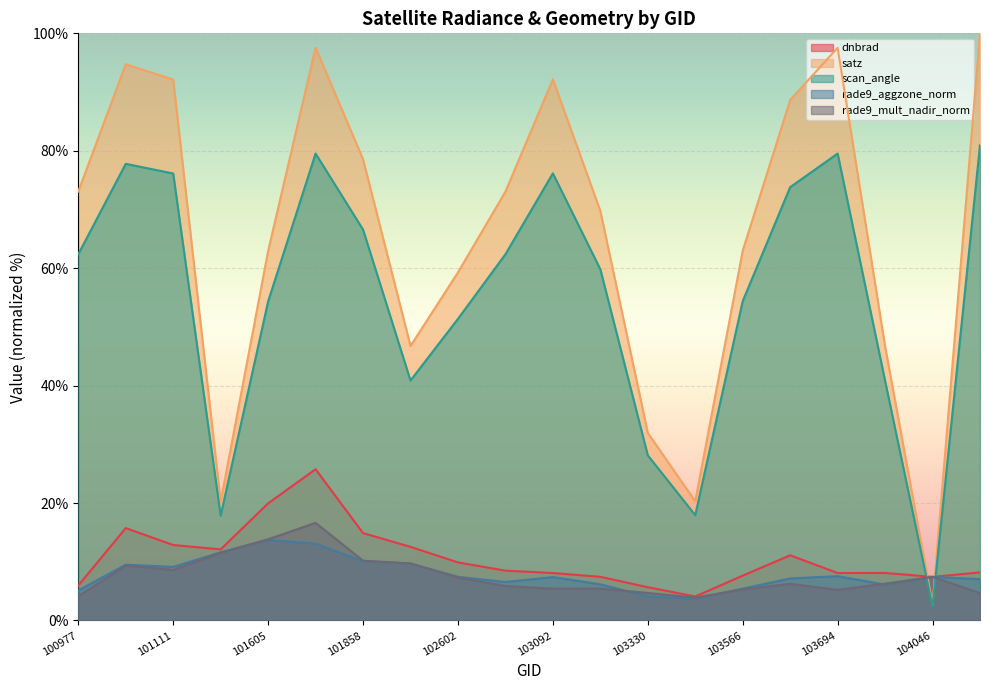

What is the value of the scan_angle point at the 13th from the left?

28.1